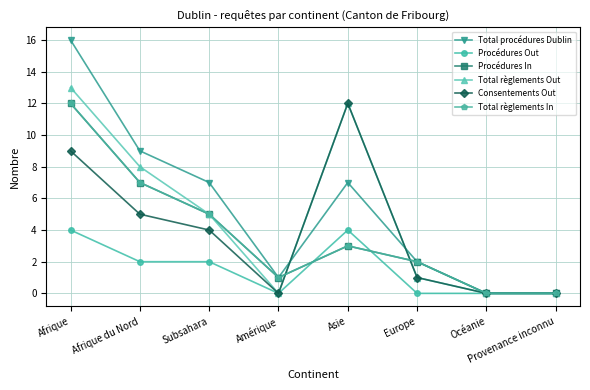

Where do Total règlements Out and Total règlements In first cross each other?

Amérique and Asie